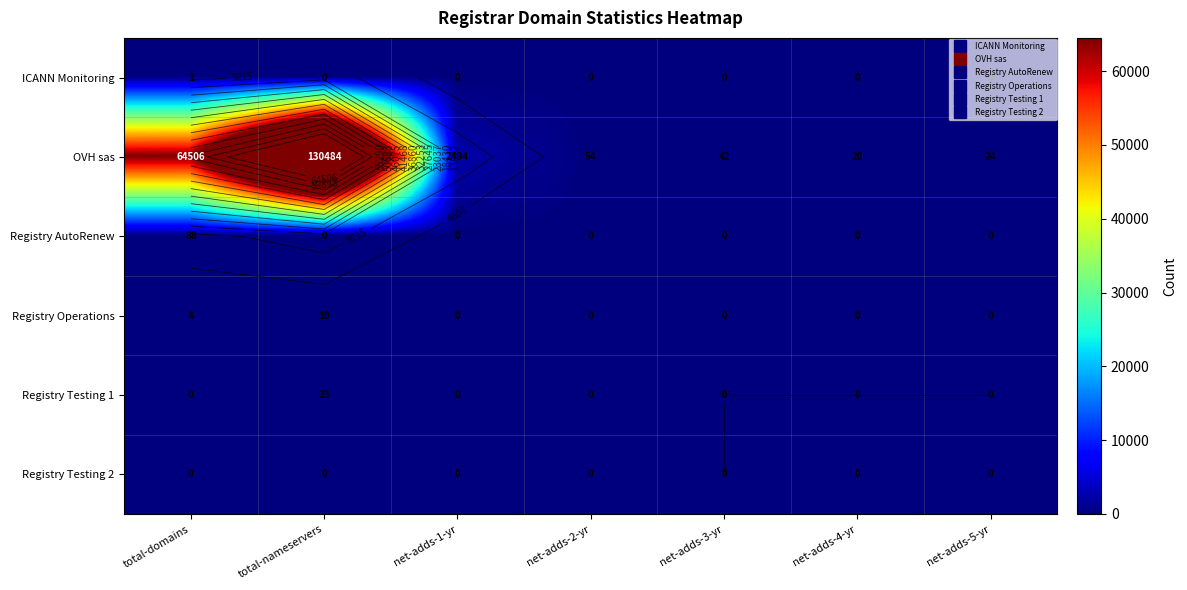

At which label is OVH sas closest to 65252?

total-domains